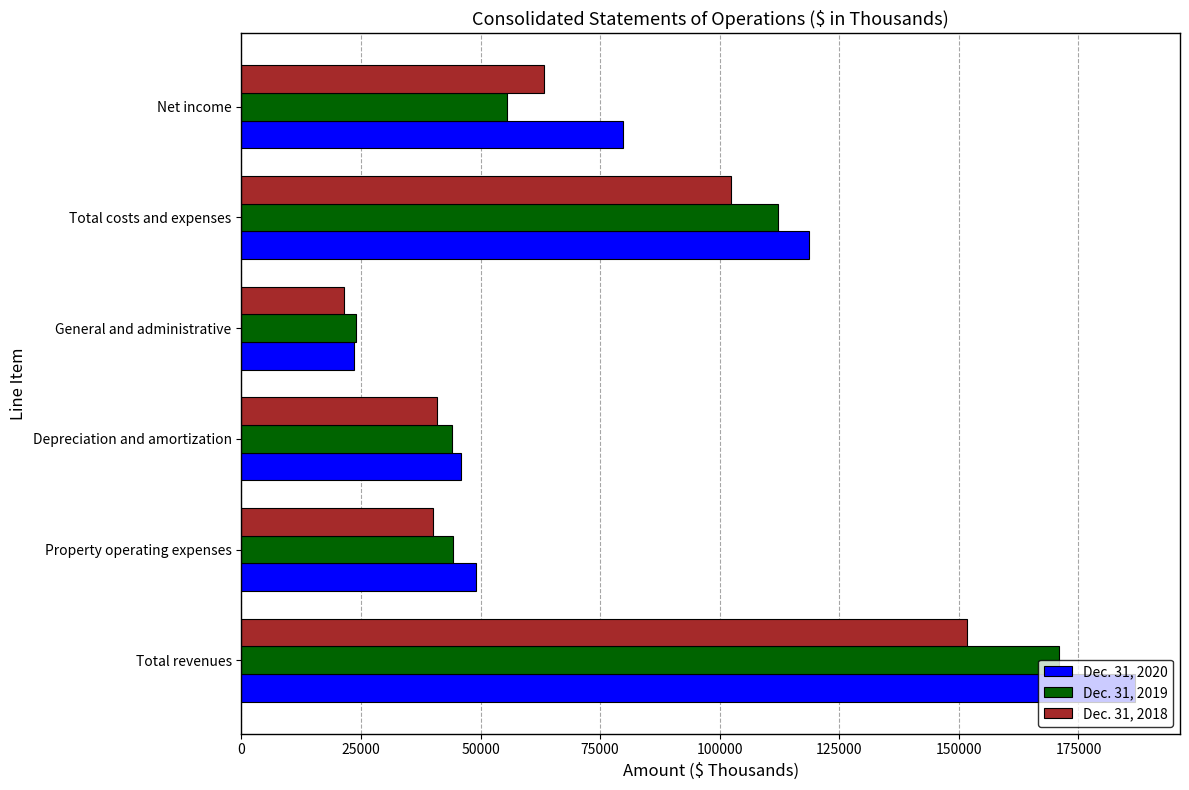

What is the total value across all series at Total costs and expenses?

333347